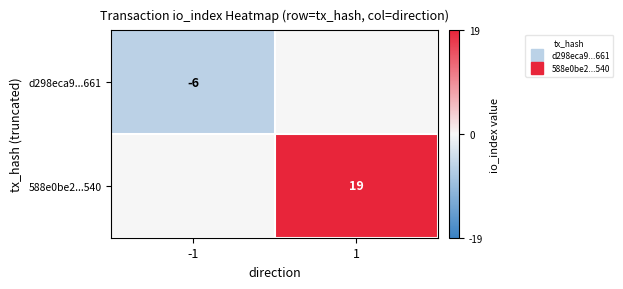

What is the smallest value displayed?

-6